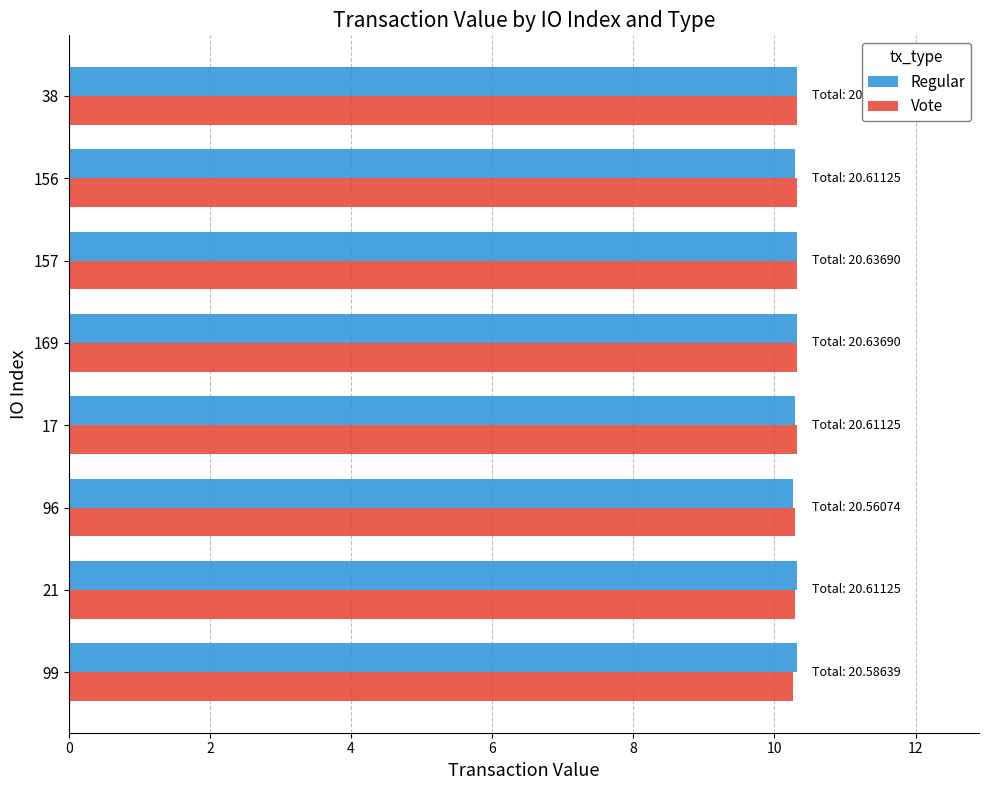

What is the sum of all Regular values?

82.4